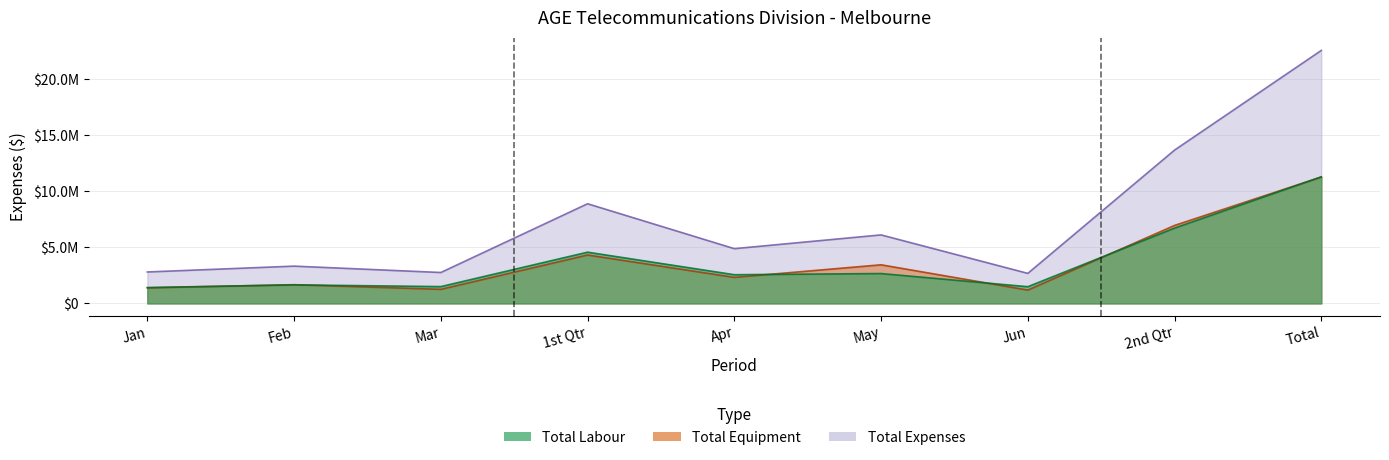

What position from the left is Jan?

1